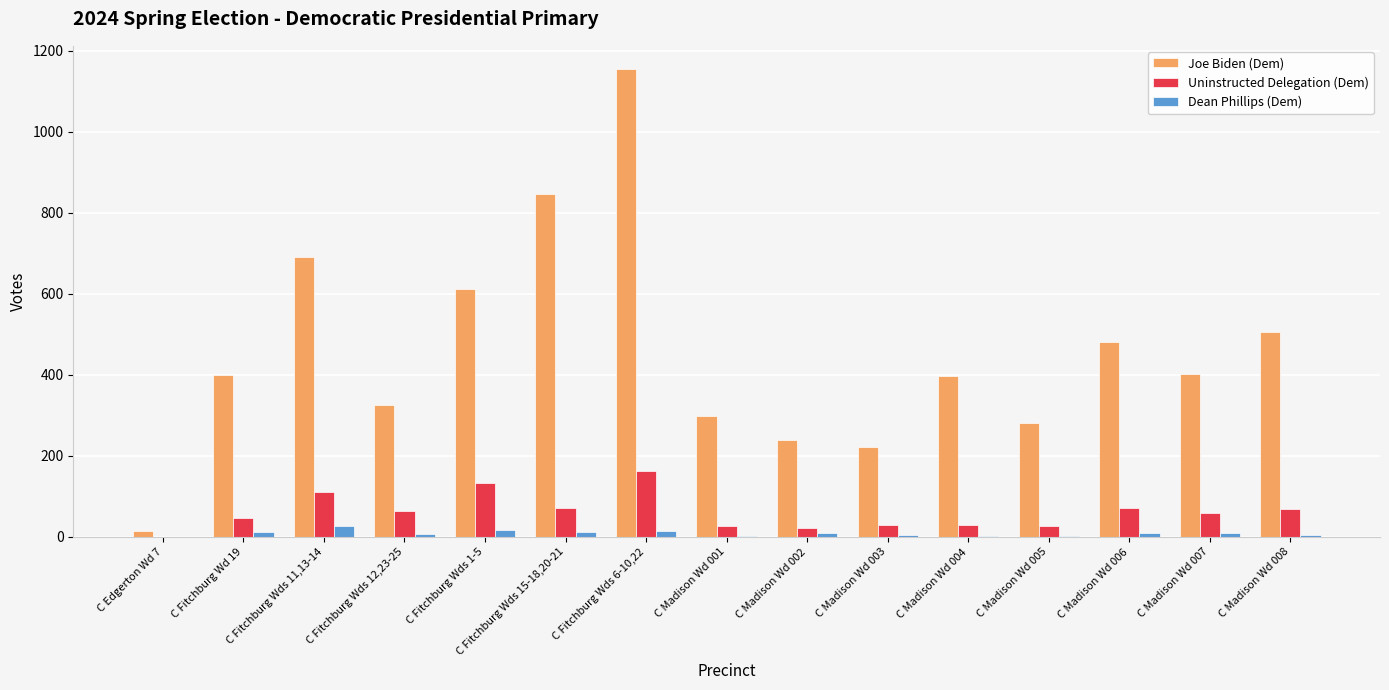

At which category is the sum across all series the highest?

C Fitchburg Wds 6-10,22